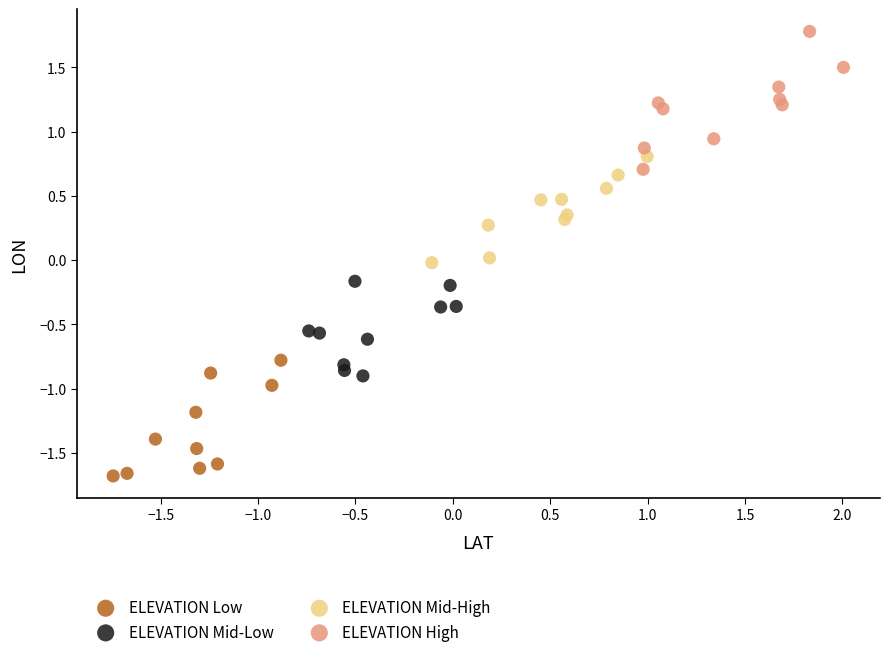

Which series reaches the minimum Y coordinate?

ELEVATION Low